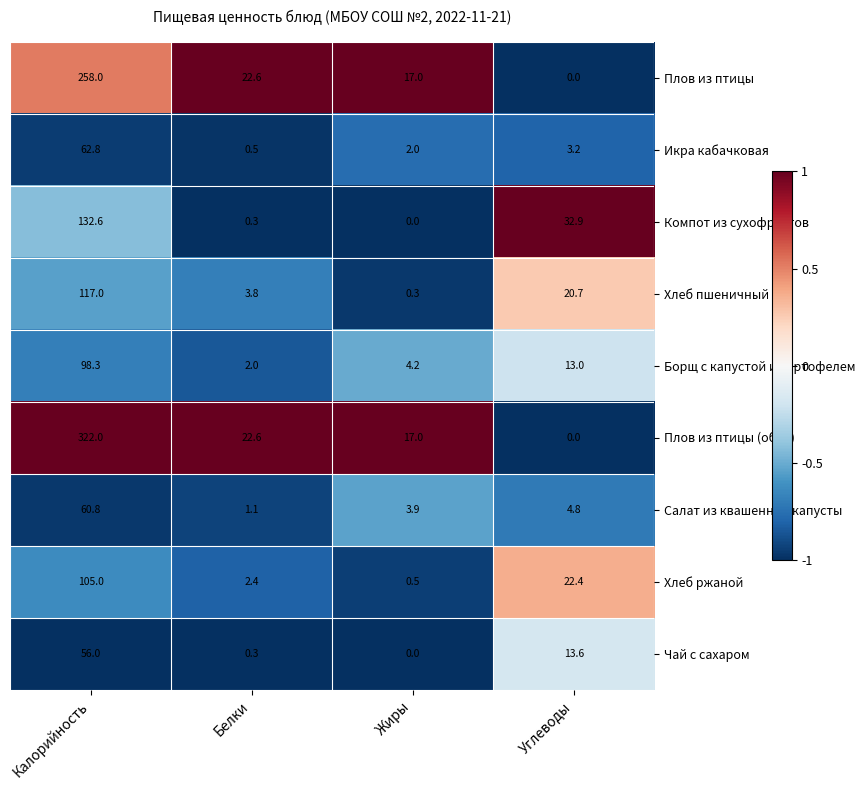

What is the difference between the maximum and second lowest values in the Хлеб ржаной series?

102.6